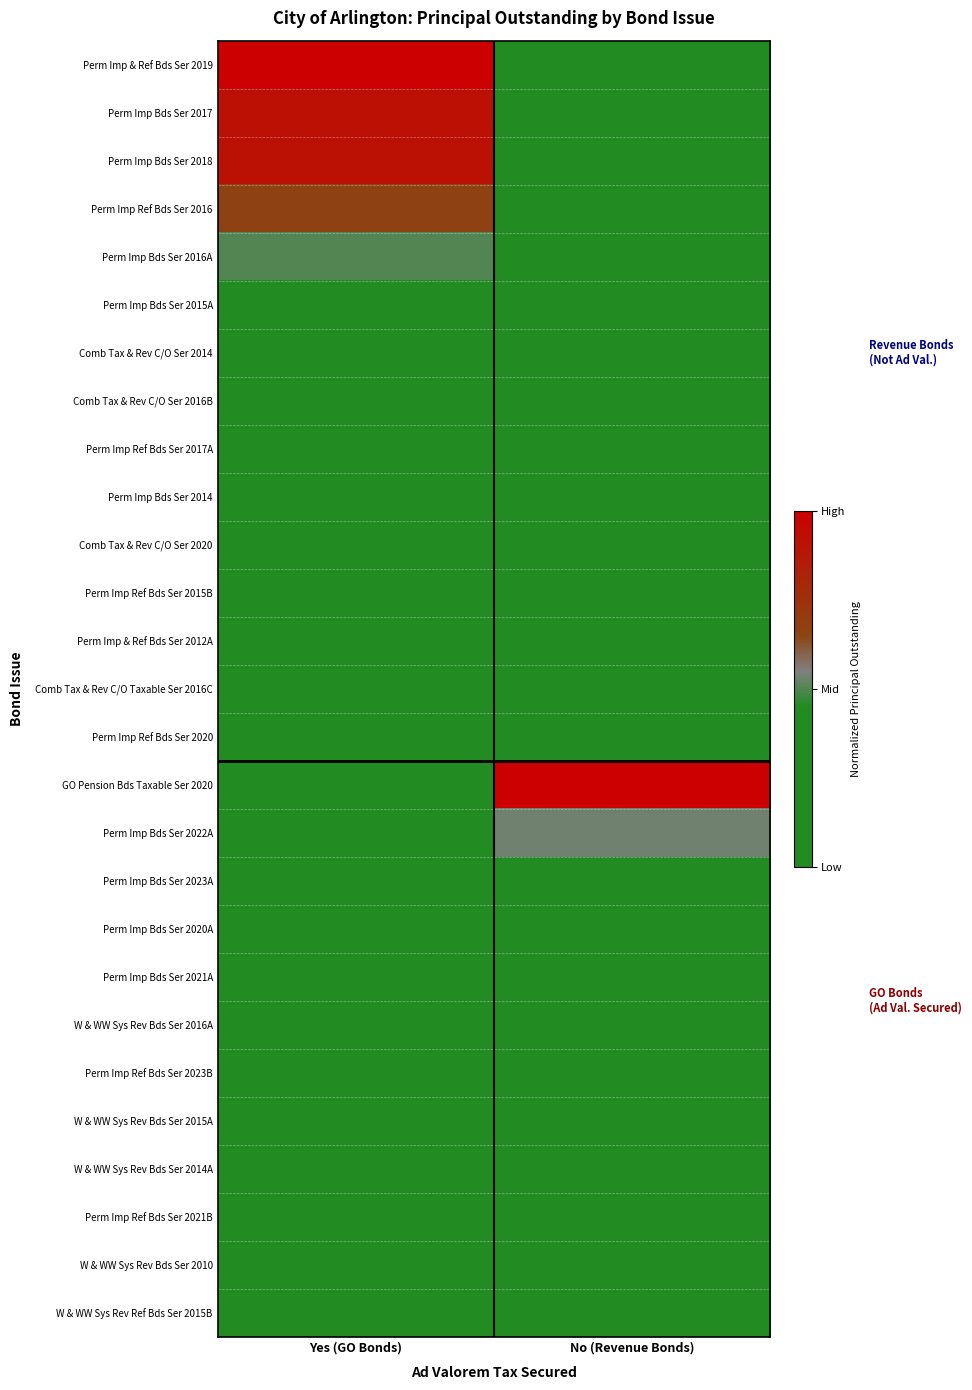

Reading right to left, extract all data points from this chart.

Perm Imp & Ref Bds Ser 2019: No (Revenue Bonds)=0.0	Yes (GO Bonds)=1.0
Perm Imp Bds Ser 2017: No (Revenue Bonds)=0.0	Yes (GO Bonds)=0.9
Perm Imp Bds Ser 2018: No (Revenue Bonds)=0.0	Yes (GO Bonds)=0.9
Perm Imp Ref Bds Ser 2016: No (Revenue Bonds)=0.0	Yes (GO Bonds)=0.7
Perm Imp Bds Ser 2016A: No (Revenue Bonds)=0.0	Yes (GO Bonds)=0.5
Perm Imp Bds Ser 2015A: No (Revenue Bonds)=0.0	Yes (GO Bonds)=0.4
Comb Tax & Rev C/O Ser 2014: No (Revenue Bonds)=0.0	Yes (GO Bonds)=0.4
Comb Tax & Rev C/O Ser 2016B: No (Revenue Bonds)=0.0	Yes (GO Bonds)=0.2
Perm Imp Ref Bds Ser 2017A: No (Revenue Bonds)=0.0	Yes (GO Bonds)=0.2
Perm Imp Bds Ser 2014: No (Revenue Bonds)=0.0	Yes (GO Bonds)=0.2
Comb Tax & Rev C/O Ser 2020: No (Revenue Bonds)=0.0	Yes (GO Bonds)=0.1
Perm Imp Ref Bds Ser 2015B: No (Revenue Bonds)=0.0	Yes (GO Bonds)=0.1
Perm Imp & Ref Bds Ser 2012A: No (Revenue Bonds)=0.0	Yes (GO Bonds)=0.1
Comb Tax & Rev C/O Taxable Ser 2016C: No (Revenue Bonds)=0.0	Yes (GO Bonds)=0.1
Perm Imp Ref Bds Ser 2020: No (Revenue Bonds)=0.0	Yes (GO Bonds)=0.1
GO Pension Bds Taxable Ser 2020: No (Revenue Bonds)=1.0	Yes (GO Bonds)=0.0
Perm Imp Bds Ser 2022A: No (Revenue Bonds)=0.5	Yes (GO Bonds)=0.0
Perm Imp Bds Ser 2023A: No (Revenue Bonds)=0.4	Yes (GO Bonds)=0.0
Perm Imp Bds Ser 2020A: No (Revenue Bonds)=0.2	Yes (GO Bonds)=0.0
Perm Imp Bds Ser 2021A: No (Revenue Bonds)=0.2	Yes (GO Bonds)=0.0
W & WW Sys Rev Bds Ser 2016A: No (Revenue Bonds)=0.2	Yes (GO Bonds)=0.0
Perm Imp Ref Bds Ser 2023B: No (Revenue Bonds)=0.1	Yes (GO Bonds)=0.0
W & WW Sys Rev Bds Ser 2015A: No (Revenue Bonds)=0.1	Yes (GO Bonds)=0.0
W & WW Sys Rev Bds Ser 2014A: No (Revenue Bonds)=0.0	Yes (GO Bonds)=0.0
Perm Imp Ref Bds Ser 2021B: No (Revenue Bonds)=0.0	Yes (GO Bonds)=0.0
W & WW Sys Rev Bds Ser 2010: No (Revenue Bonds)=0.0	Yes (GO Bonds)=0.0
W & WW Sys Rev Ref Bds Ser 2015B: No (Revenue Bonds)=0.0	Yes (GO Bonds)=0.0